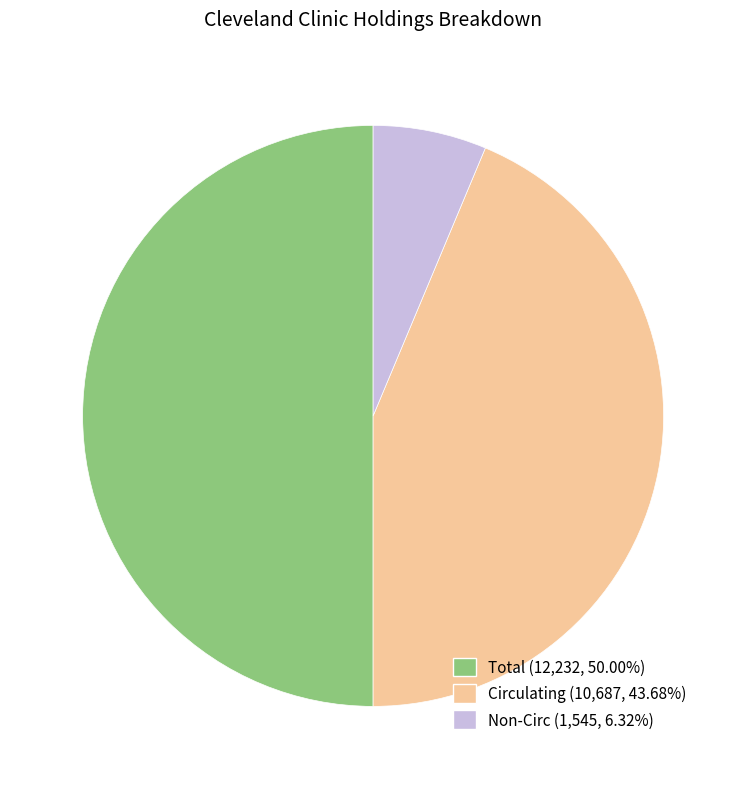

True or false: Total accounts for 50% of the total.

True